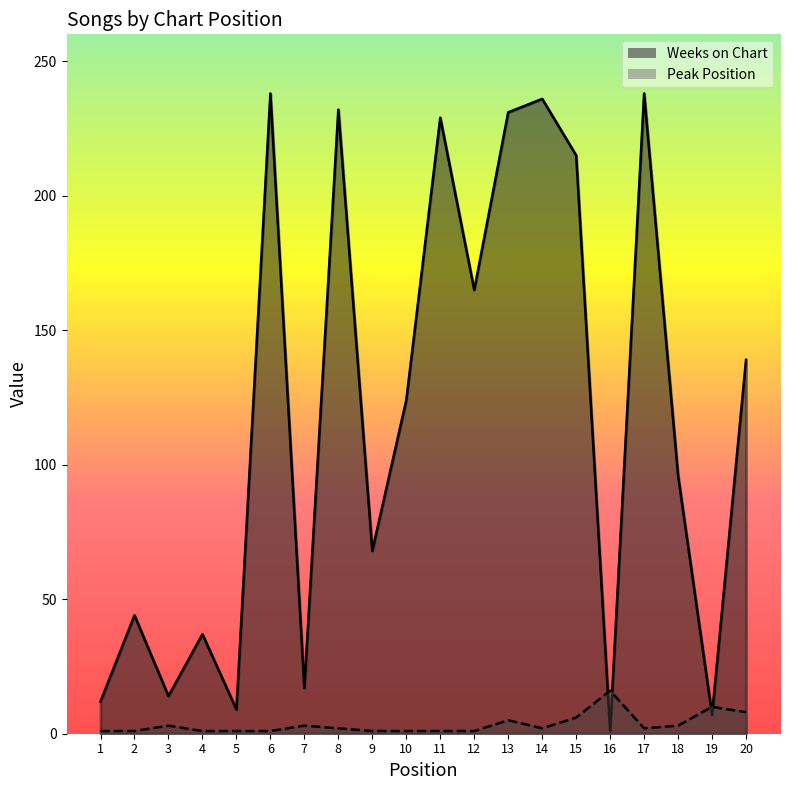

What is the spread (max minus min) of values at 7?

14